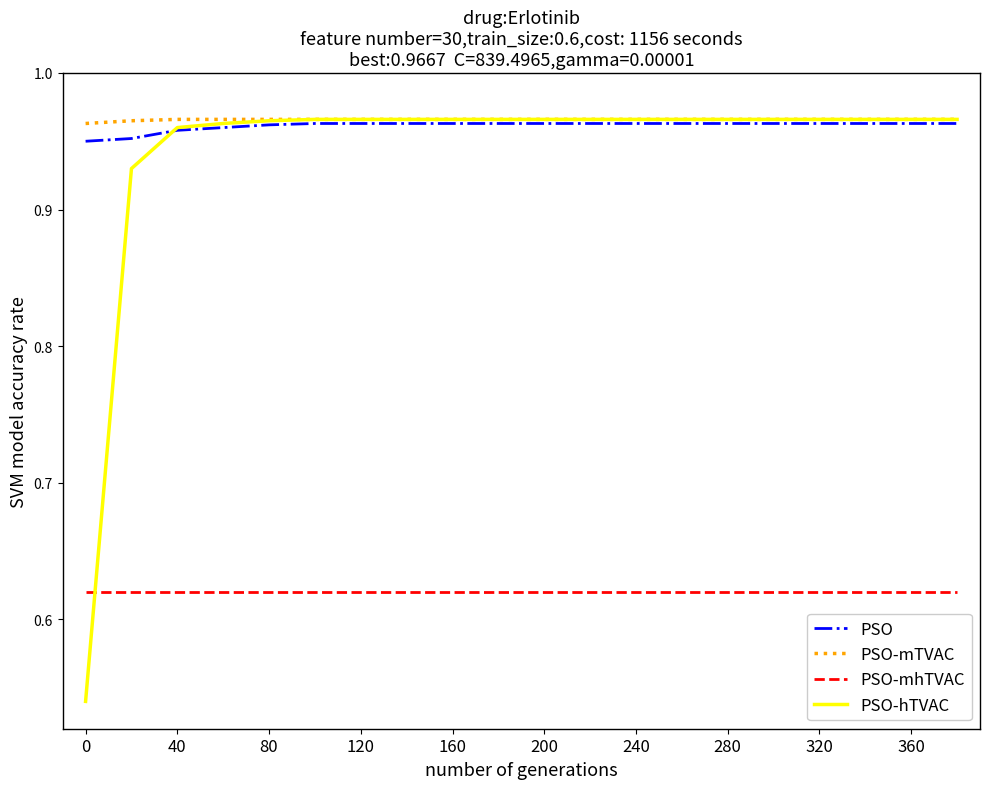

Which series ends up on top after the final intersection of PSO-mhTVAC and PSO-hTVAC?

PSO-hTVAC